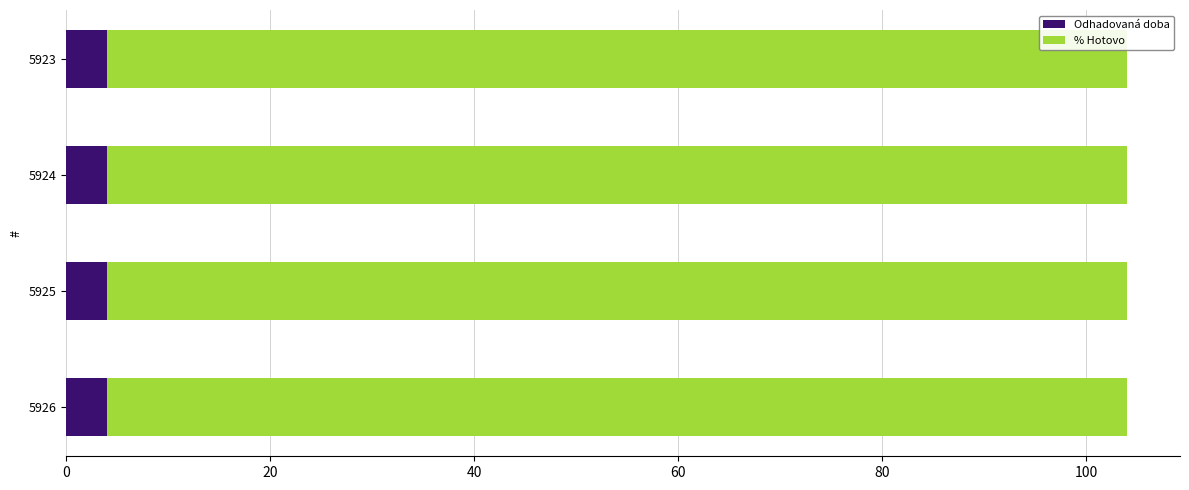

What is the lowest value of the Odhadovaná doba series?

4